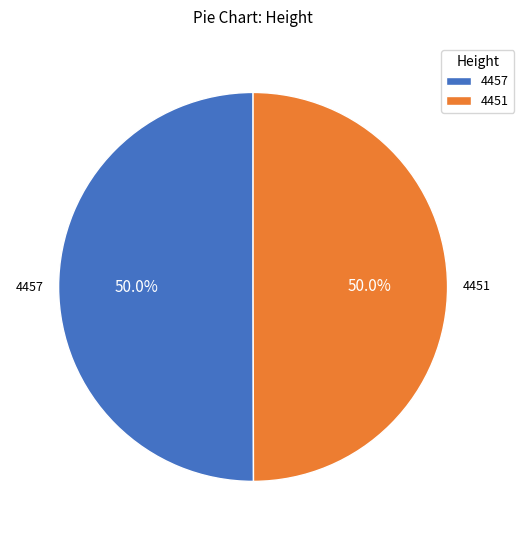

Combined, what portion of the pie is 4457 and 4451?

100.0%